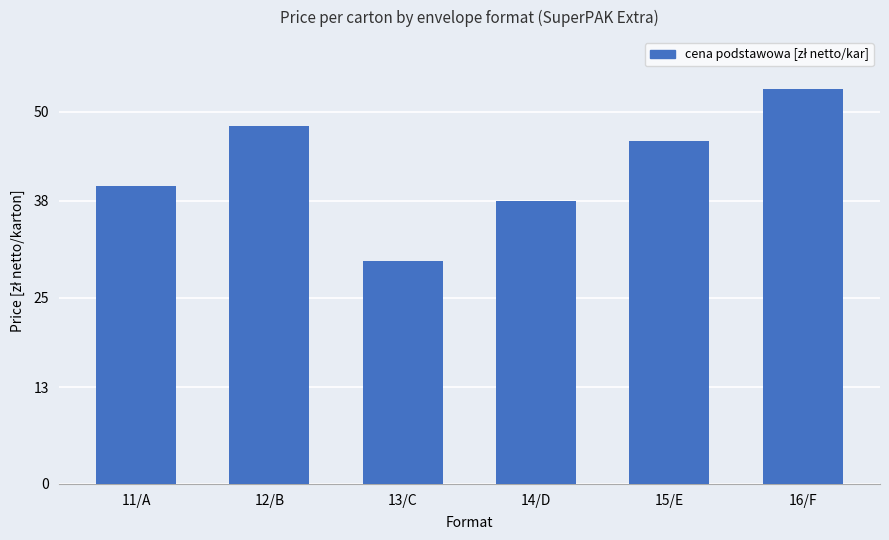

What is the label of the 4th bar from the right?

13/C